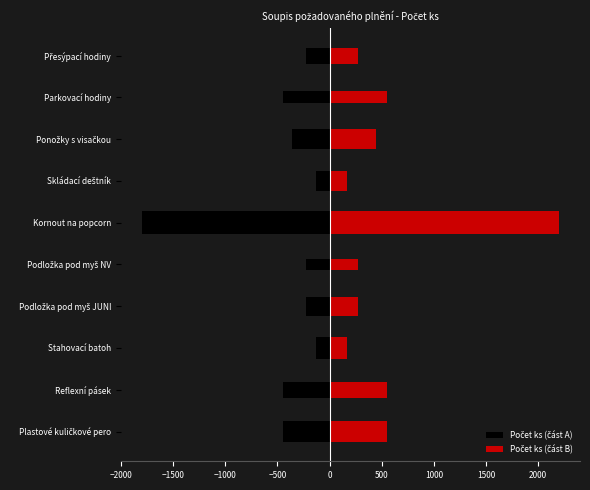

At 1500, list the series in order from smallest to largest.

Počet ks (část A), Počet ks (část B)